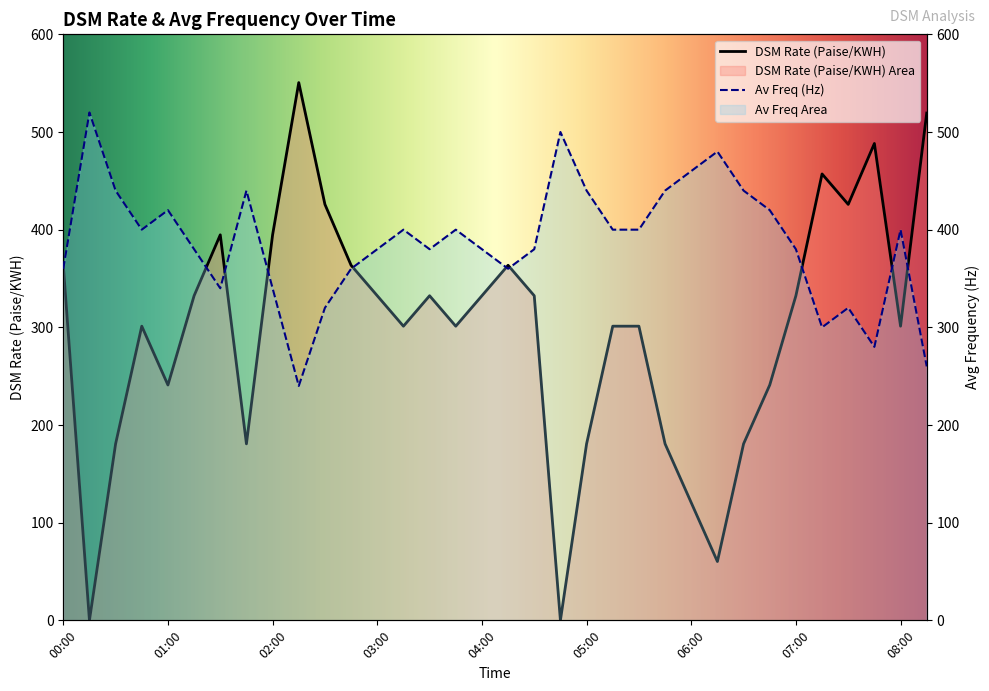

At which label does Av Freq reach its peak?

00:15